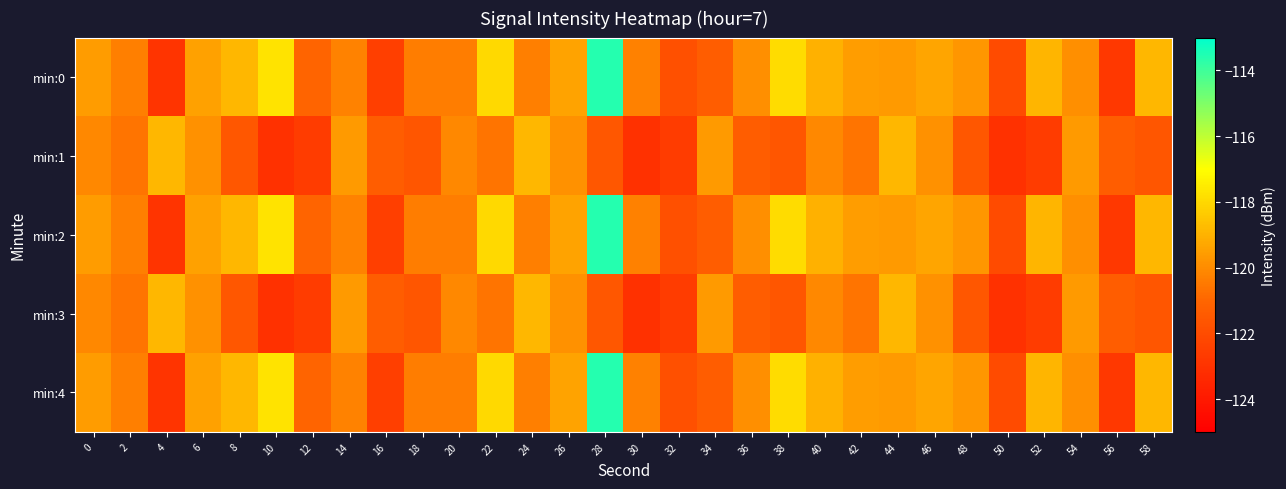

Which series has the widest spread of values?

min:0